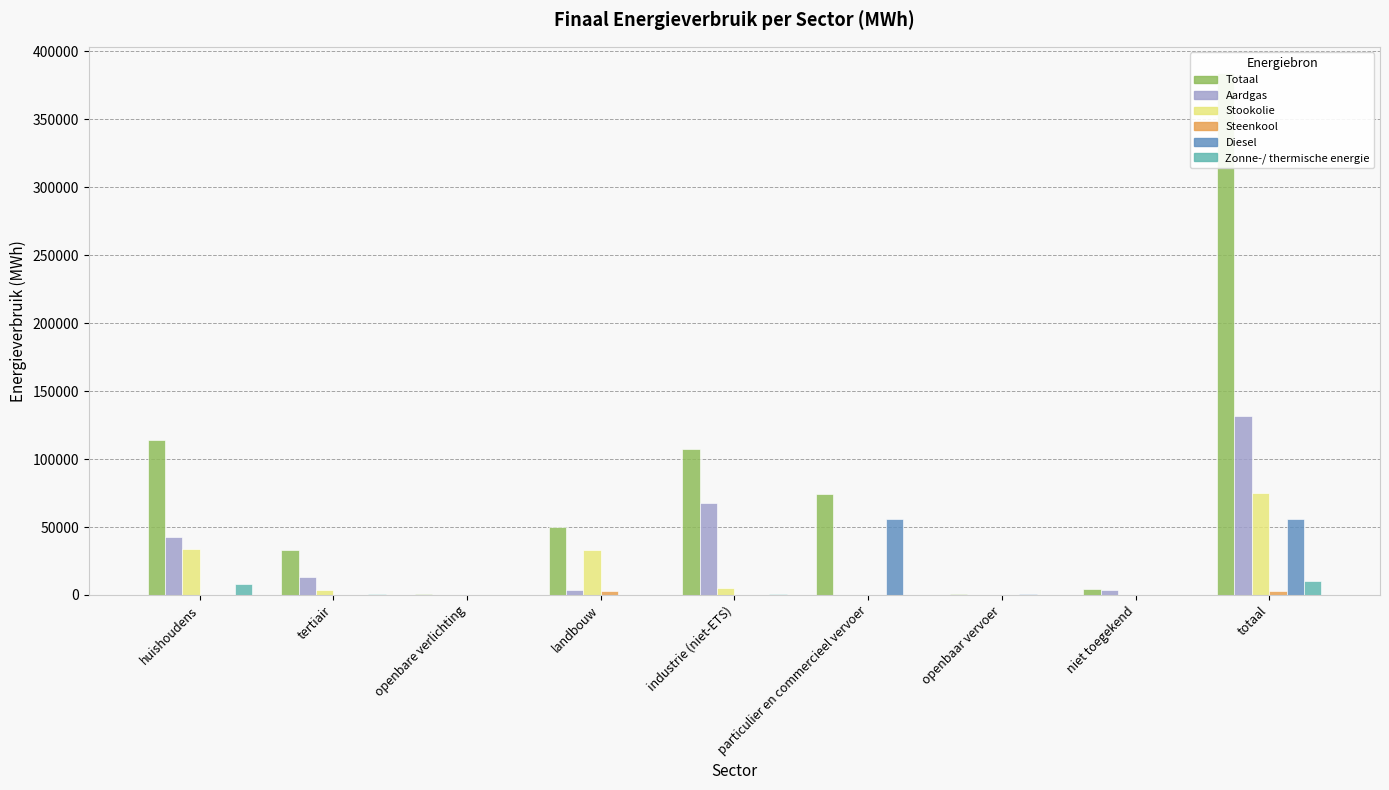

Are the bars horizontal?

No